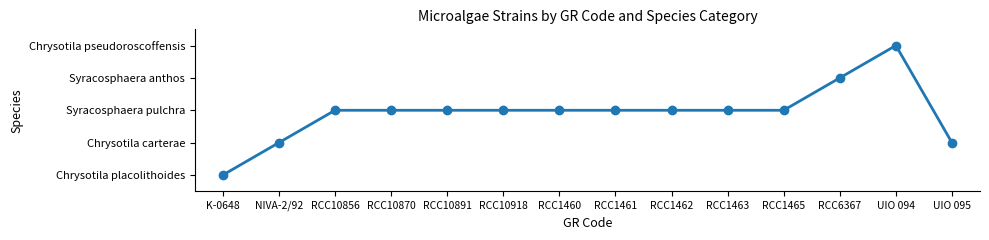

What is the approximate value at UIO 094?

4